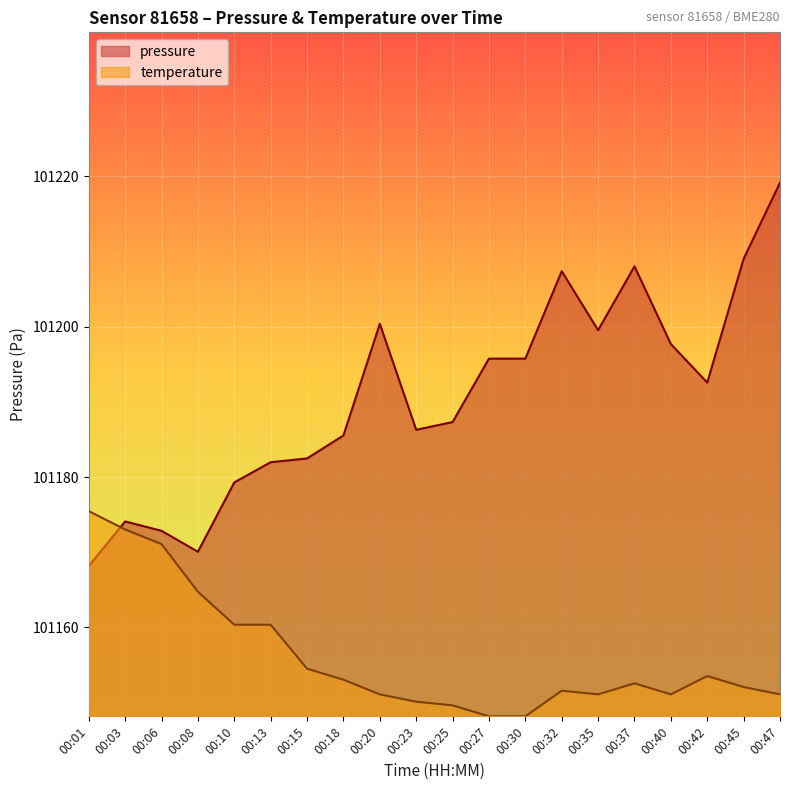

Rank the categories by pressure value from lowest to highest.

00:01, 00:08, 00:06, 00:03, 00:10, 00:13, 00:15, 00:18, 00:23, 00:25, 00:42, 00:27, 00:30, 00:40, 00:35, 00:20, 00:32, 00:37, 00:45, 00:47